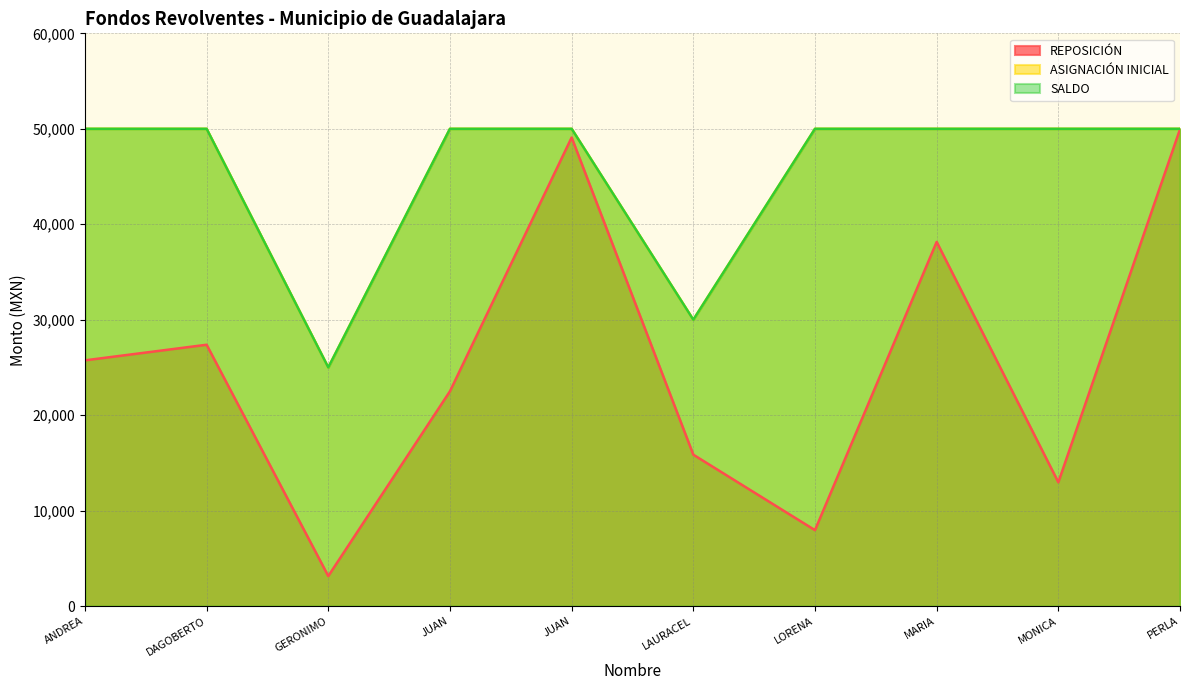

Reading left to right, what are all the values shown in this chart?

REPOSICIÓN: 25744.3	27379.4	3146.1	22502.9	49084.5	15863.2	7956.9	38149.5	12969.4	49956.4
ASIGNACIÓN INICIAL: 50000.0	50000.0	25000.0	50000.0	50000.0	30000.0	50000.0	50000.0	50000.0	50000.0
SALDO: 50000.0	50000.0	25000.0	50000.0	50000.0	30000.0	50000.0	50000.0	50000.0	50000.0